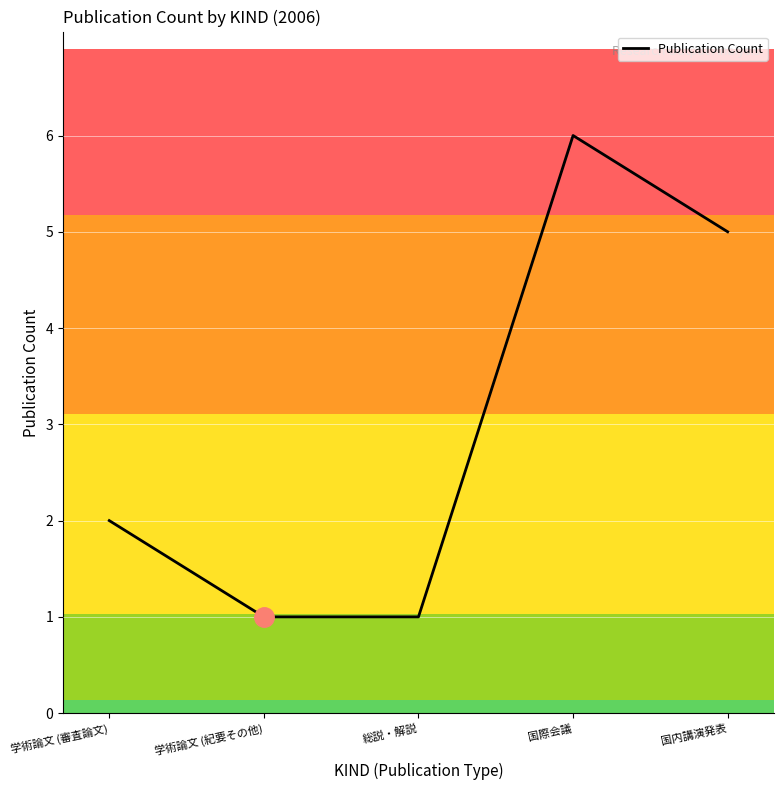

Where is the first local maximum?

国際会議